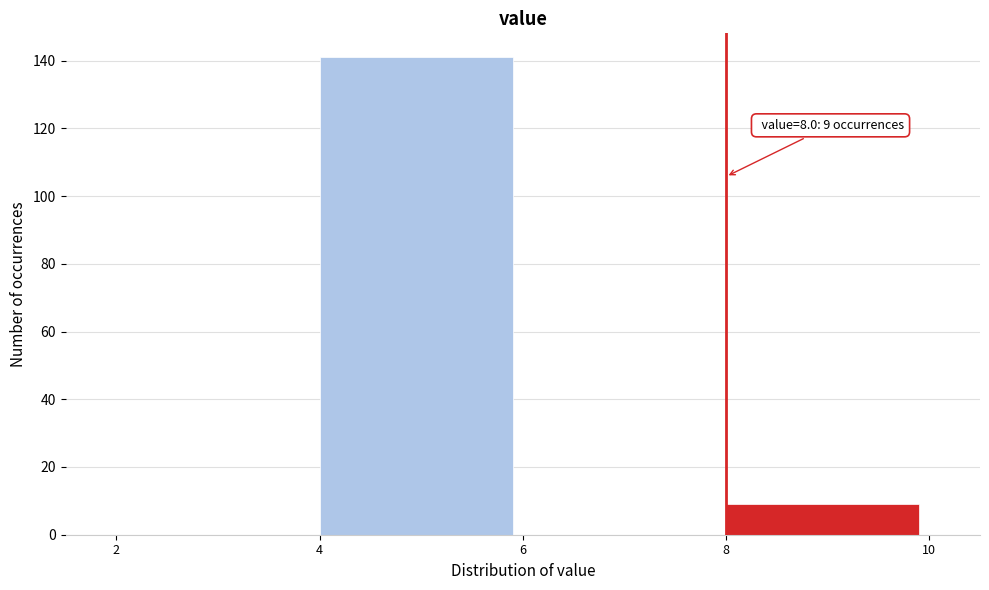

Which range on the x-axis has the tallest bar?

4 to 6